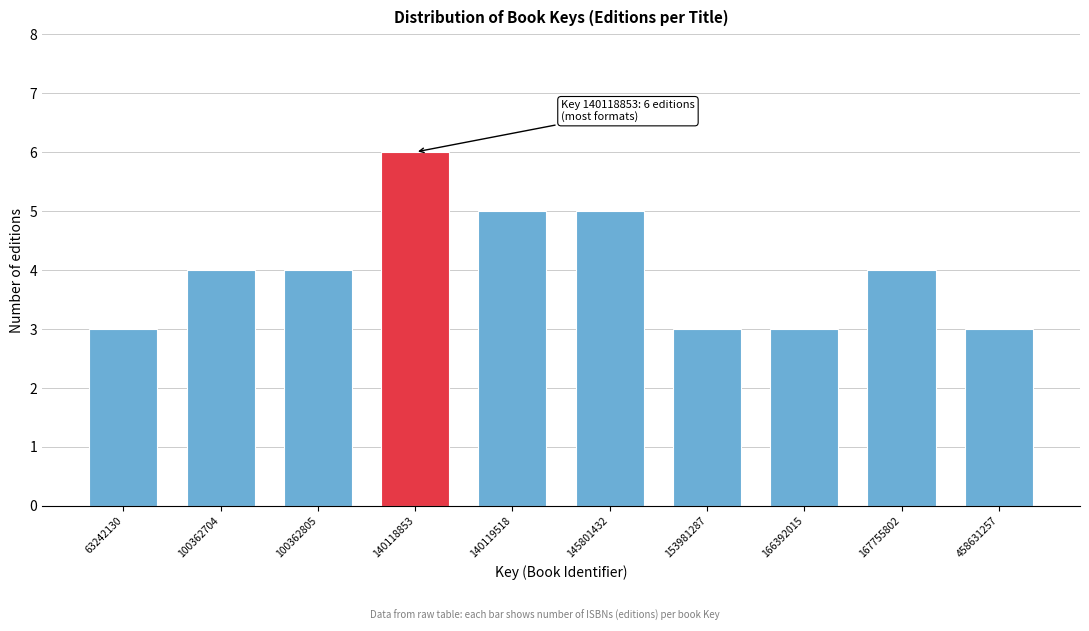

Reading right to left, extract all data points from this chart.

458631257=3	167755802=4	166392015=3	153981287=3	145801432=5	140119518=5	140118853=6	100362805=4	100362704=4	63242130=3